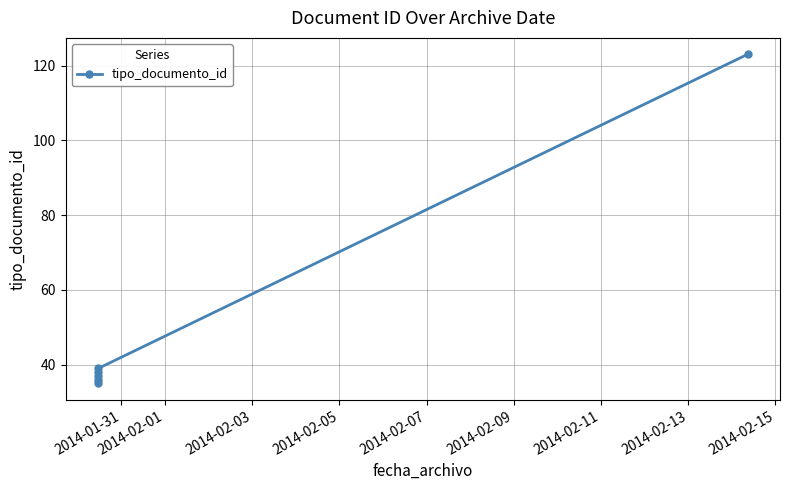

What is the greatest value displayed?

123